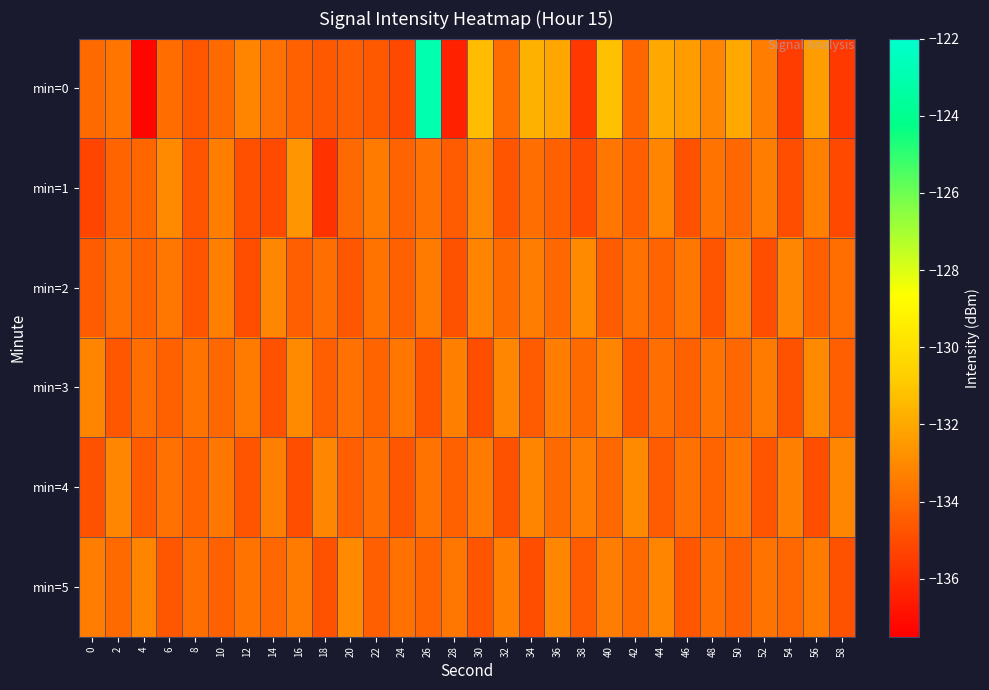

List the series in order of their peak value, highest first.

min=0, min=1, min=2, min=3, min=4, min=5